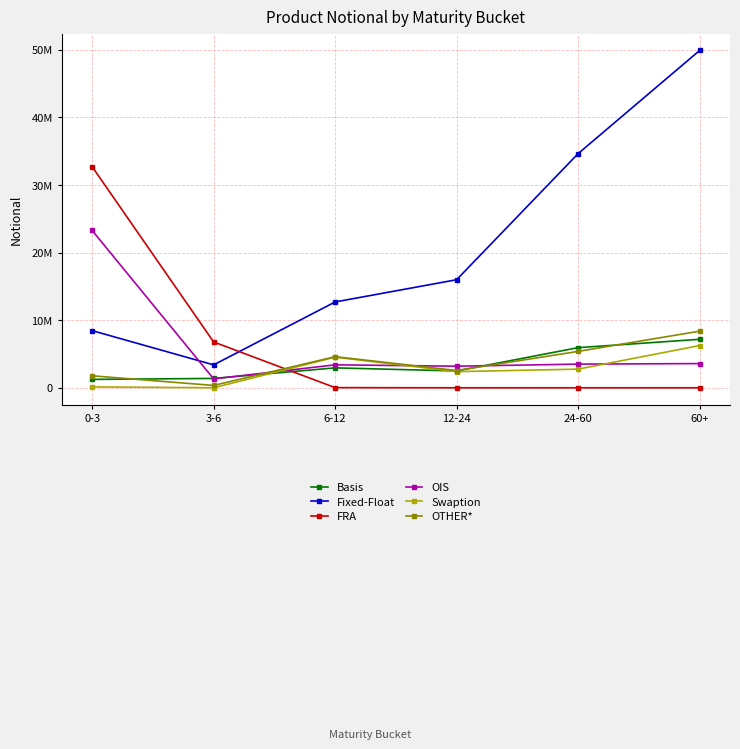

What is the lowest value of the Basis series?

1242950